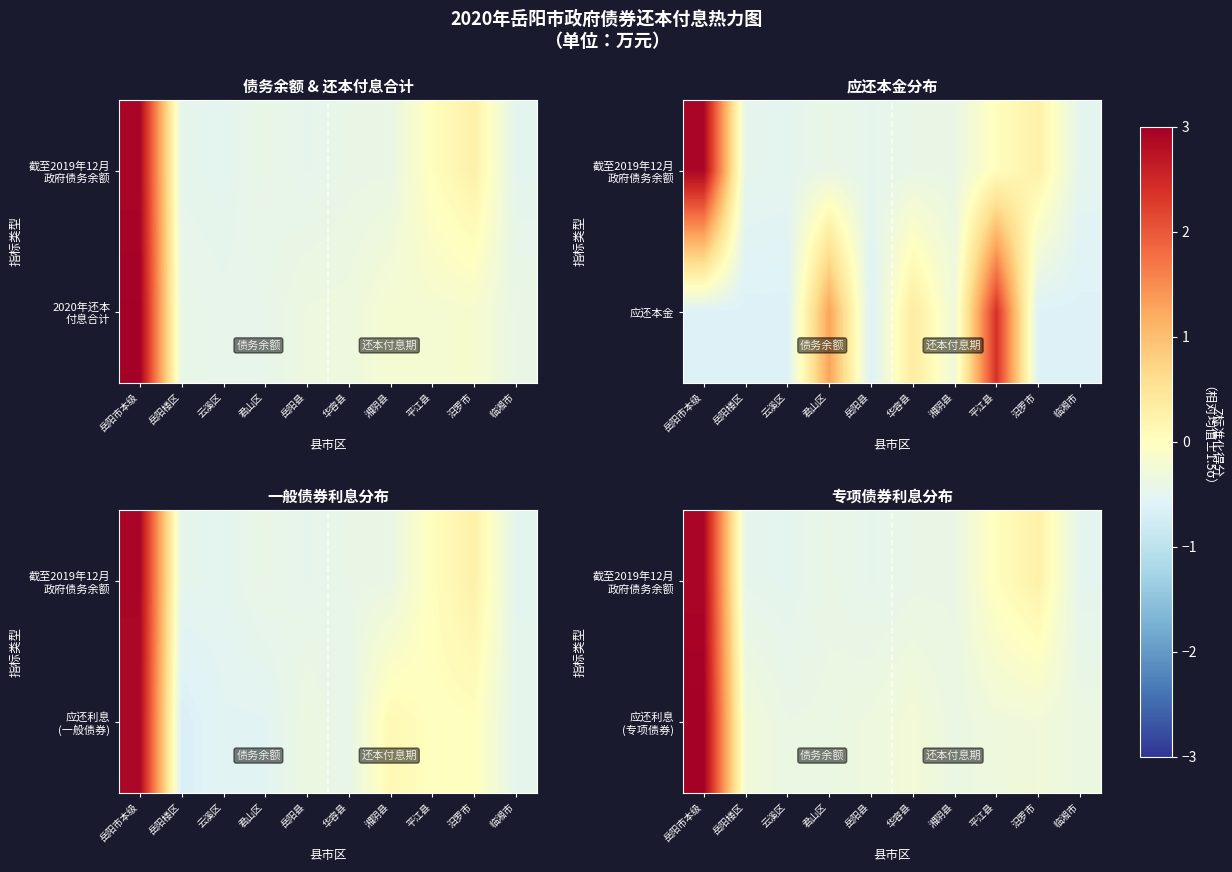

At how many categories does at least one series exceed 1?

1